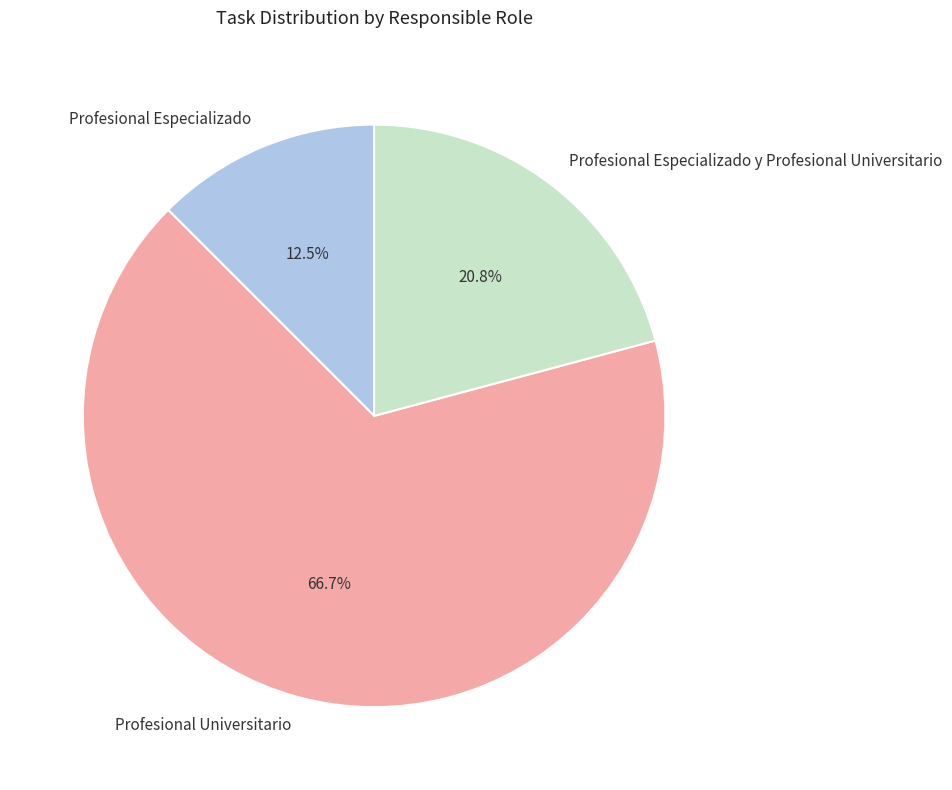

Which has a higher value, Profesional Especializado or Profesional Especializado y Profesional Universitario?

Profesional Especializado y Profesional Universitario